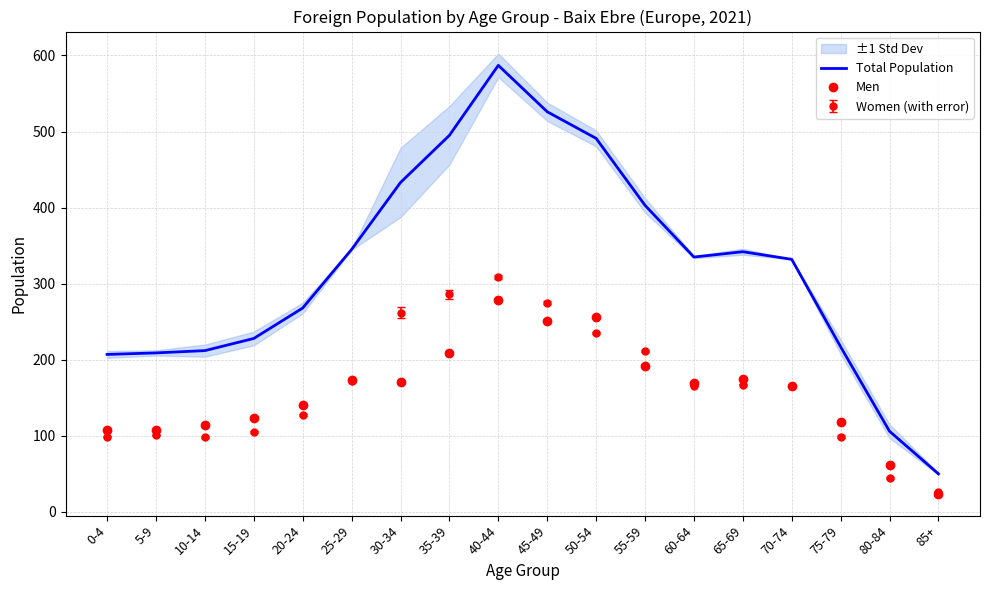

What is the average value of the Men series?

158